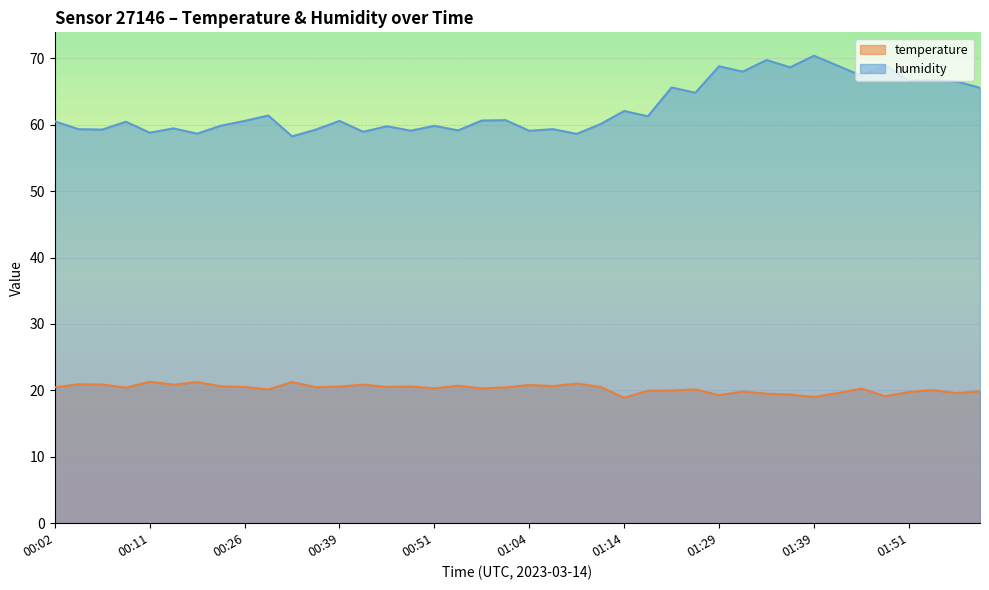

Rank the series by their maximum value, from highest to lowest.

humidity, temperature